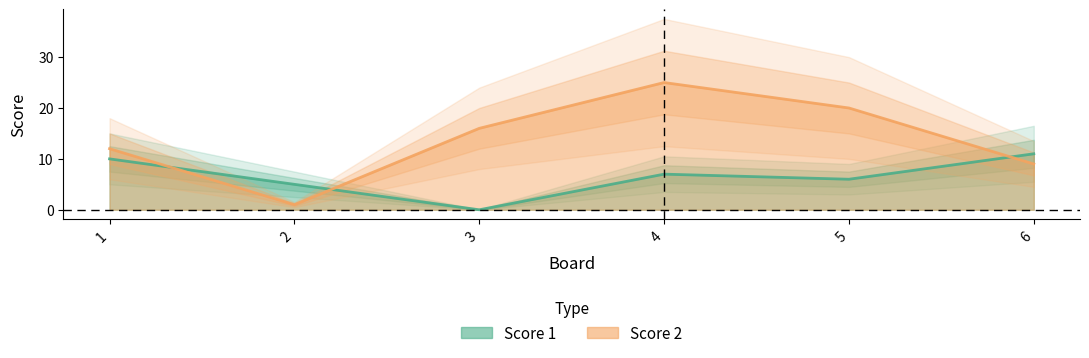

In Score 2, how many points are lower than both neighbors (excluding endpoints)?

1